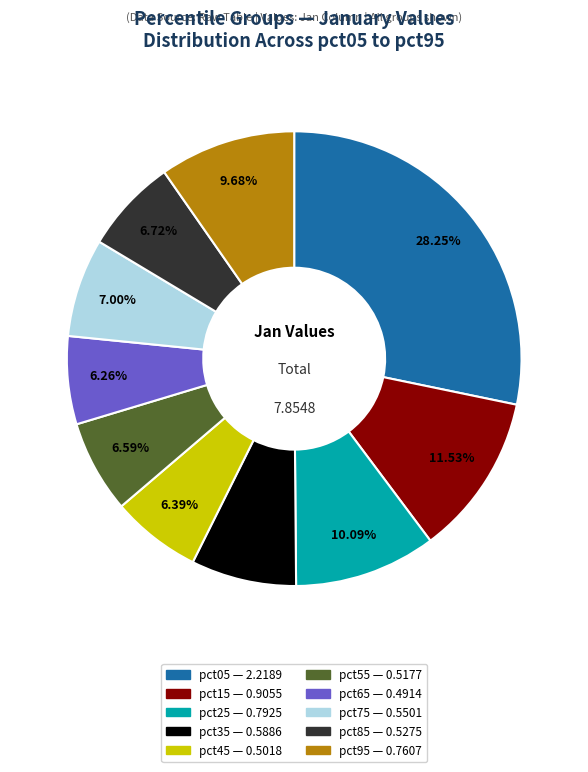

Which slice is the largest?

pct05